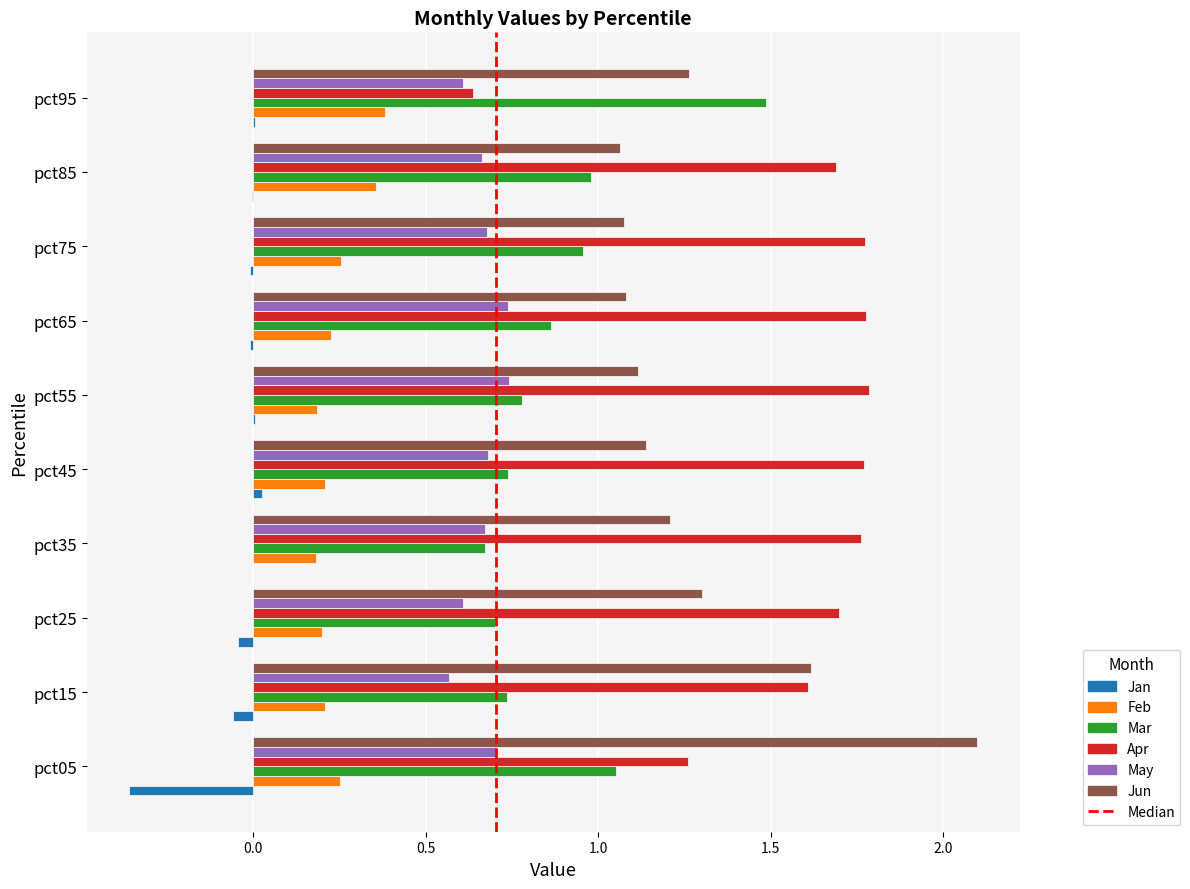

What is the spread (max minus min) of values at pct45?

1.7